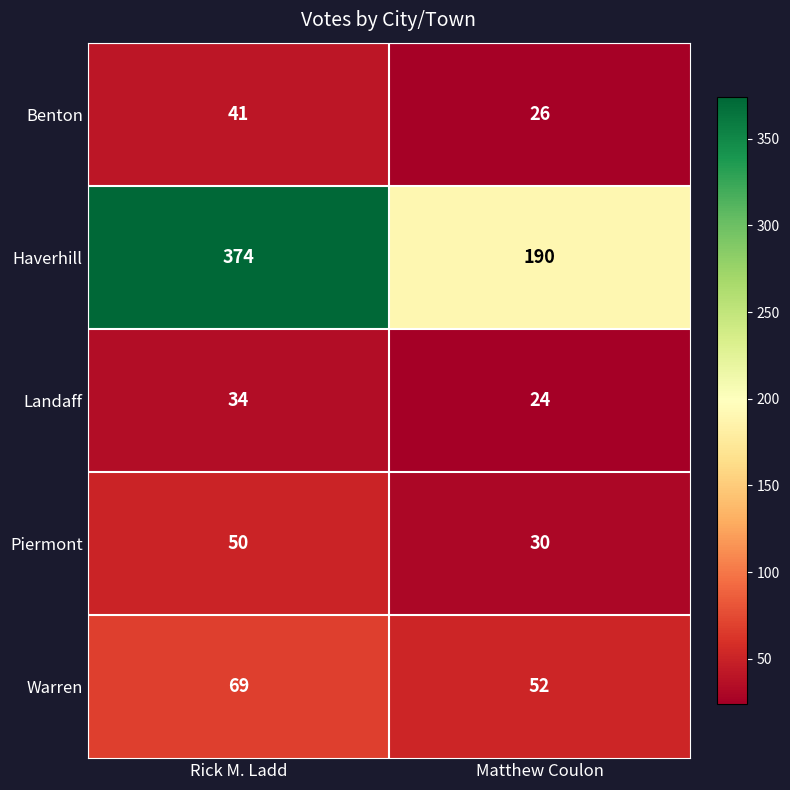

The Landaff series shows 34 at Rick M. Ladd. True or false?

True